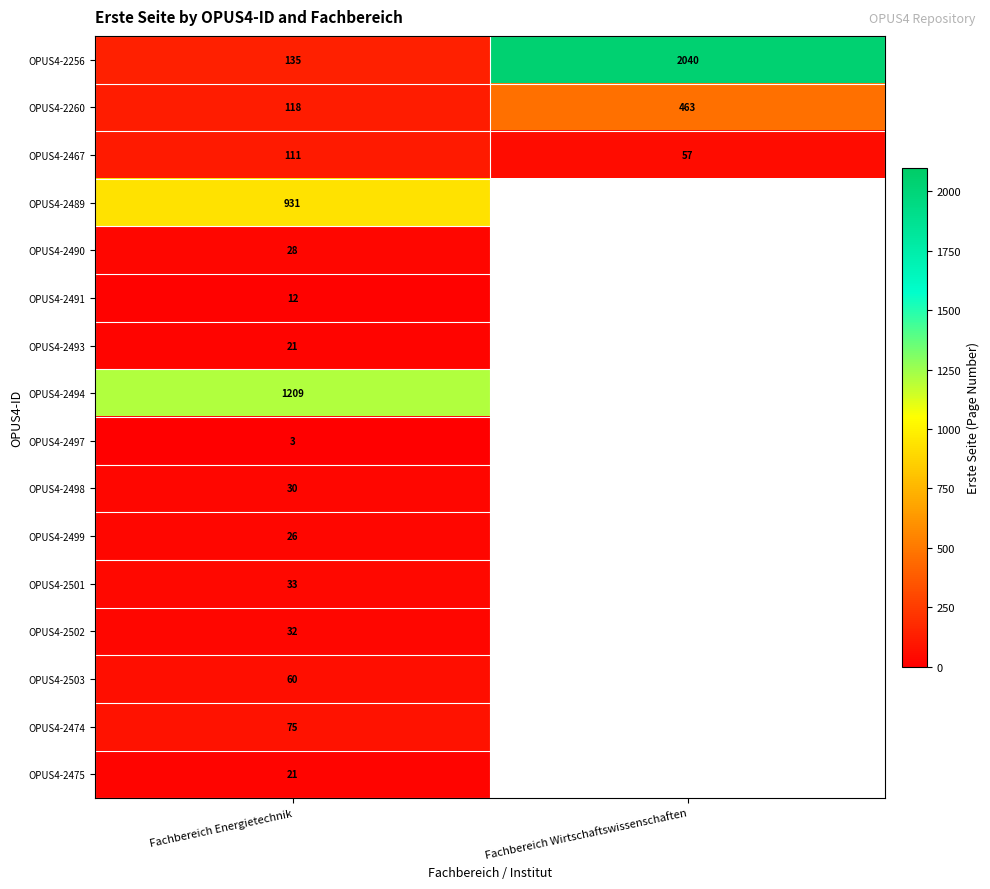

At which label is OPUS4-2260 closest to 290?

Fachbereich Energietechnik